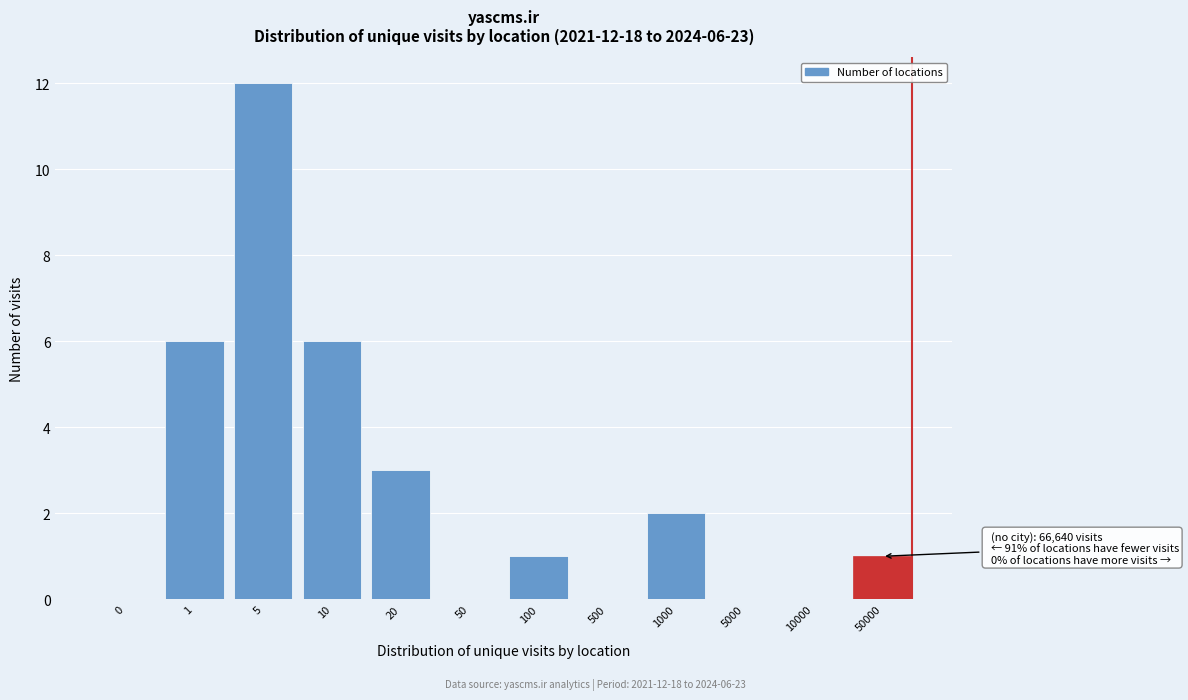

Reading left to right, list all the values displayed in this chart.

0=0	1=6	5=12	10=6	20=3	50=0	100=1	500=0	1000=2	5000=0	10000=0	50000=1